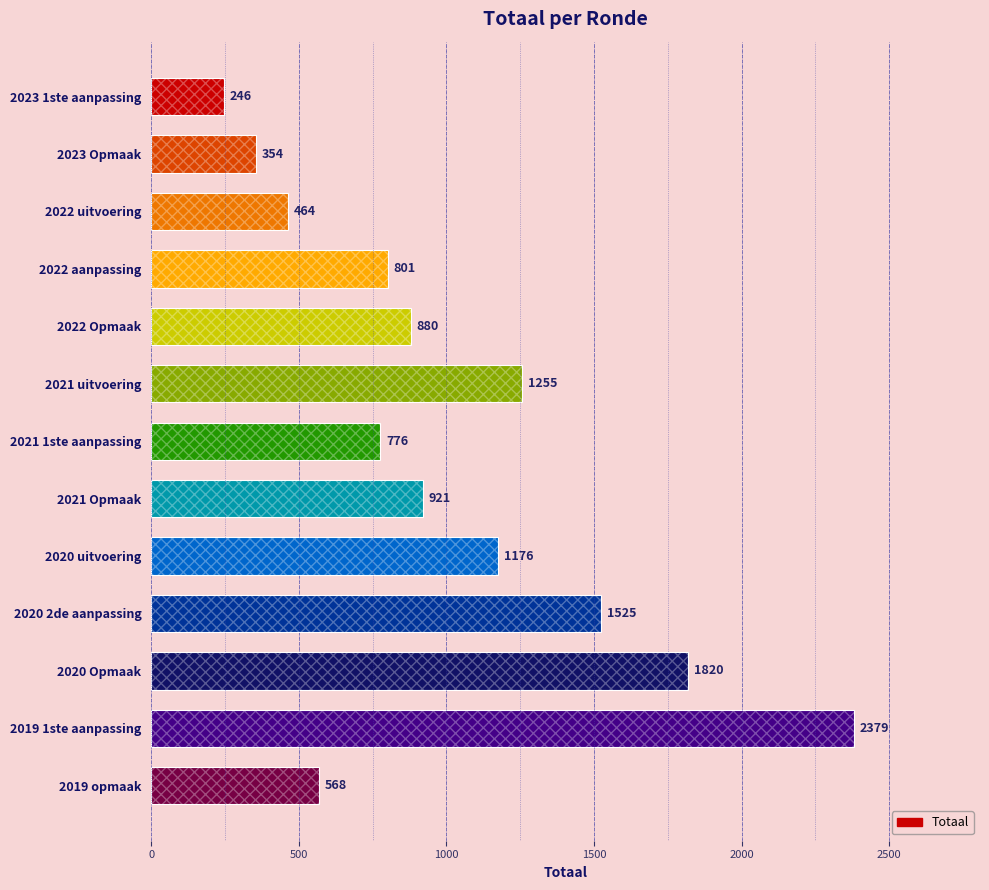

The value at 2020 uitvoering is 643. True or false?

False